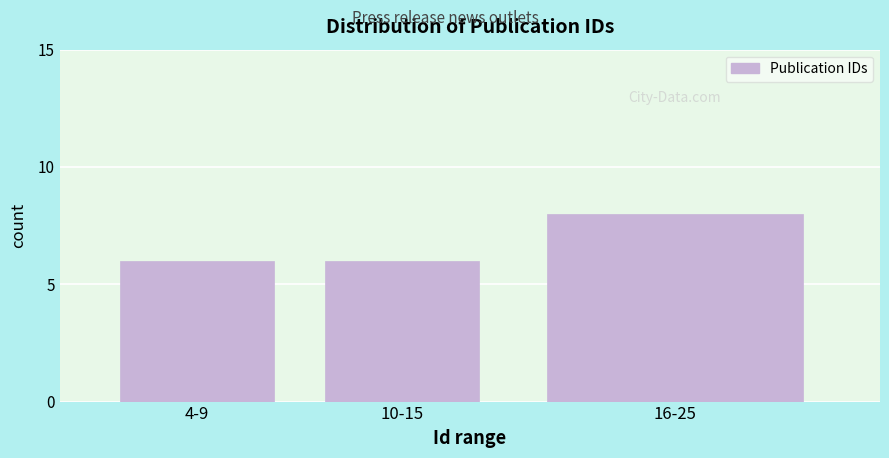

Reading left to right, what are all the values shown in this chart?

4-9=6	10-15=6	16-25=8